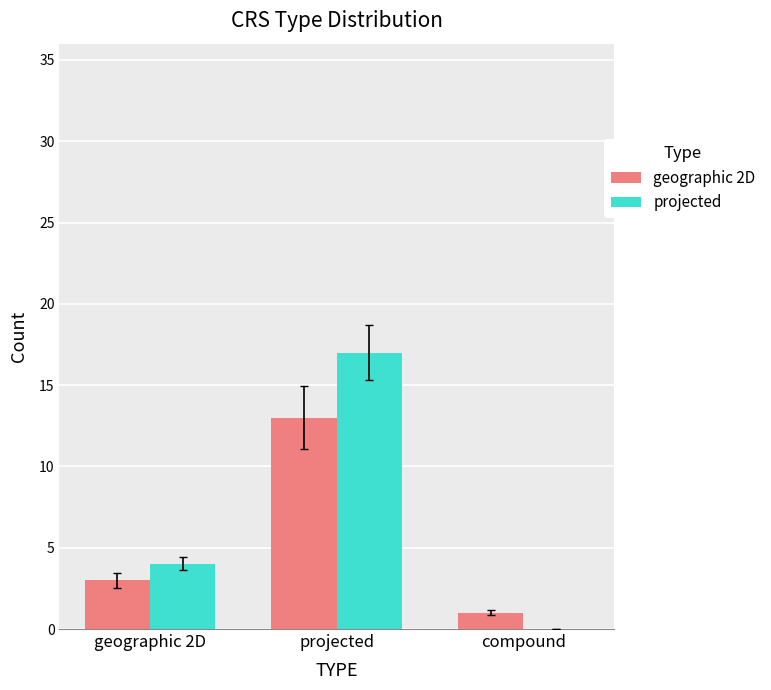

Between geographic 2D and compound, which series saw the biggest shift?

projected